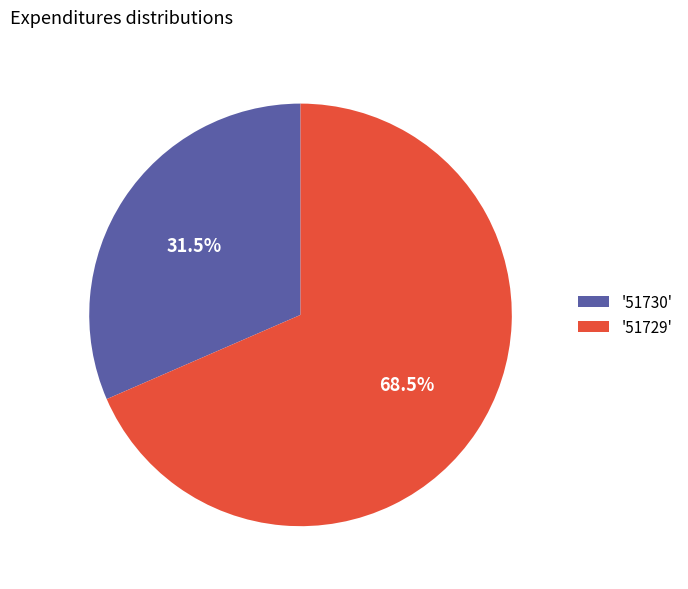

Rank the categories by value from lowest to highest.

'51730', '51729'